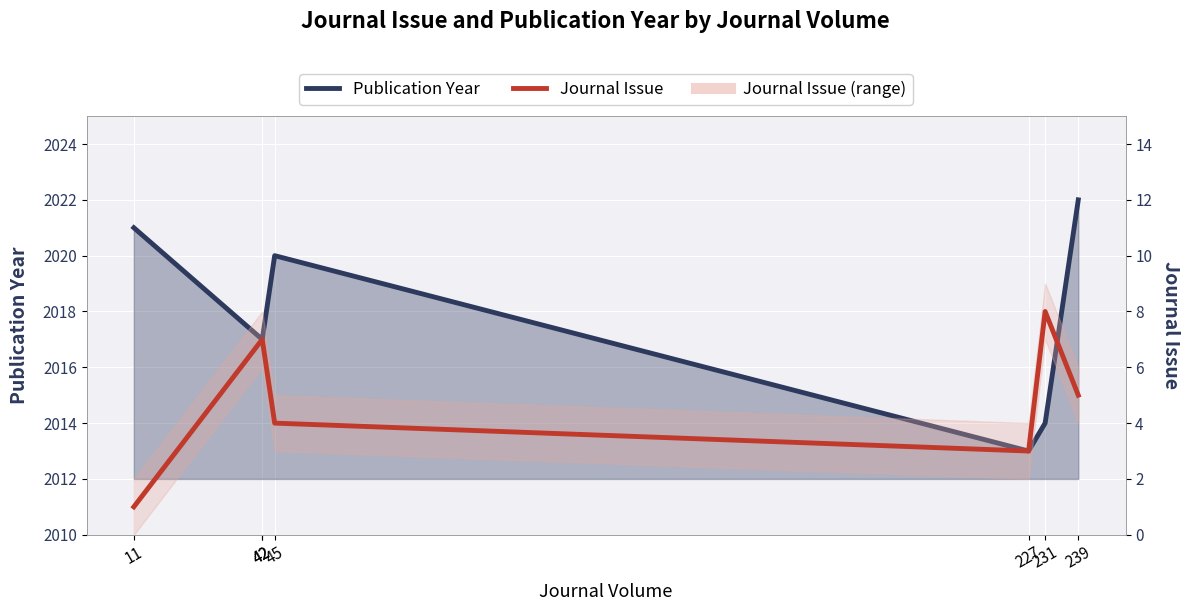

At which label does Journal Issue reach its peak?

231